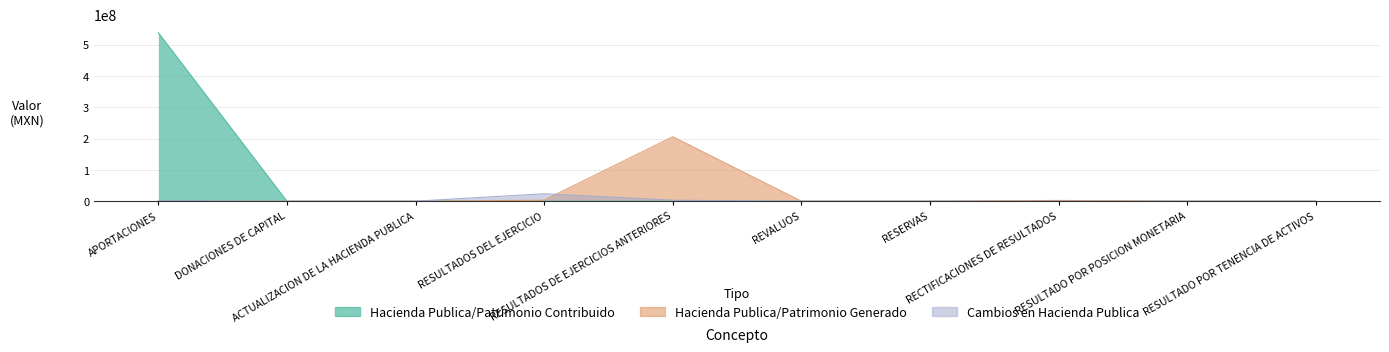

What position from the right is APORTACIONES?

10